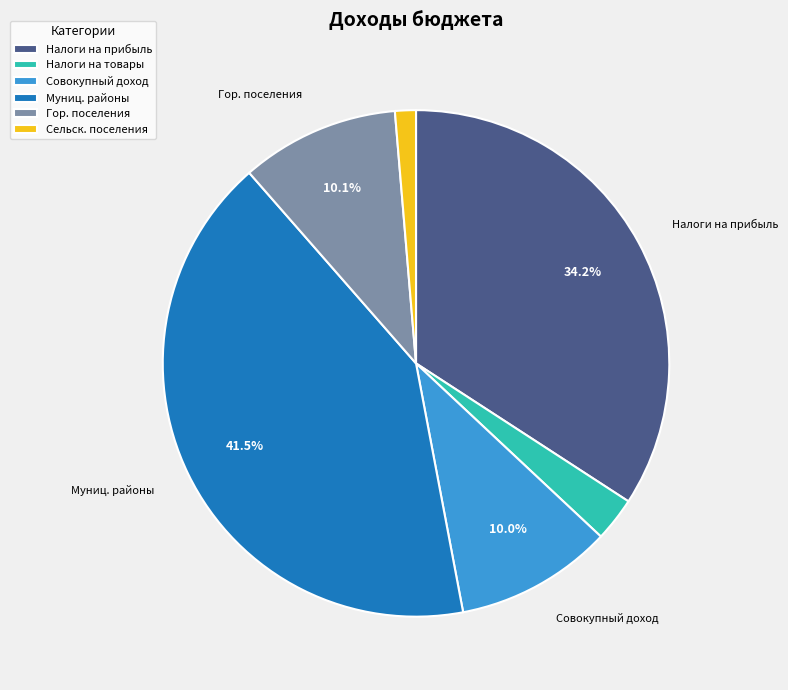

Which has a higher value, Сельск. поселения or Налоги на товары?

Налоги на товары